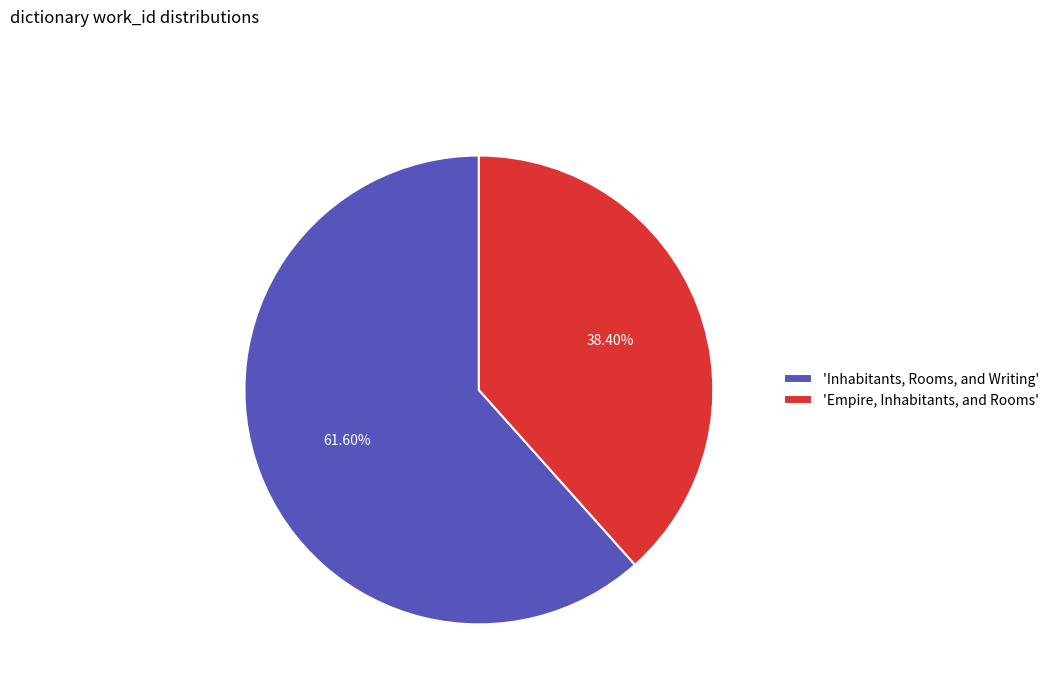

Does 'Inhabitants, Rooms, and Writing' represent more than half of the total?

Yes